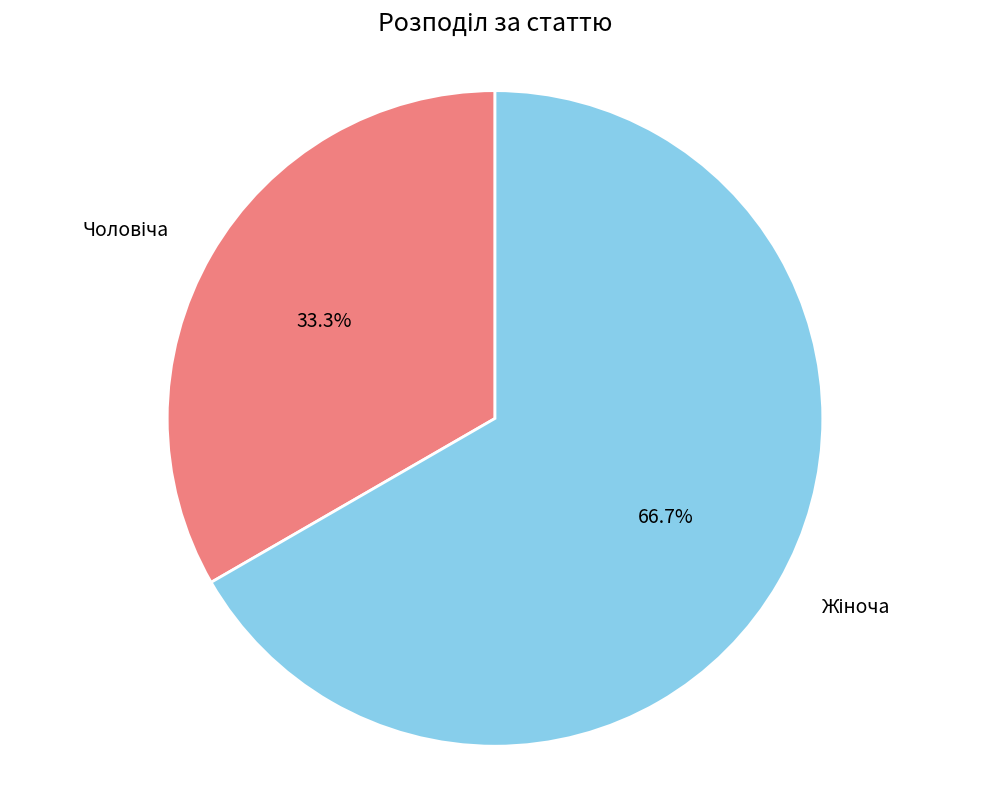

Is there a majority slice in this chart?

Yes